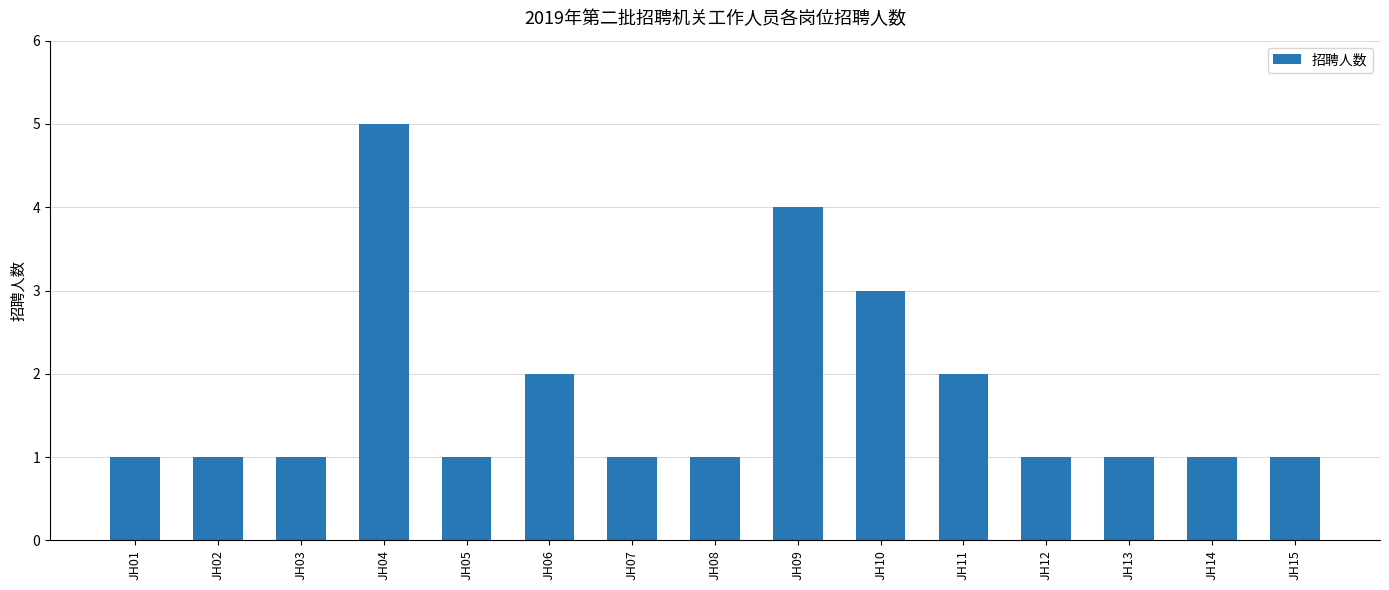

Reading left to right, extract all data points from this chart.

1	1	1	5	1	2	1	1	4	3	2	1	1	1	1